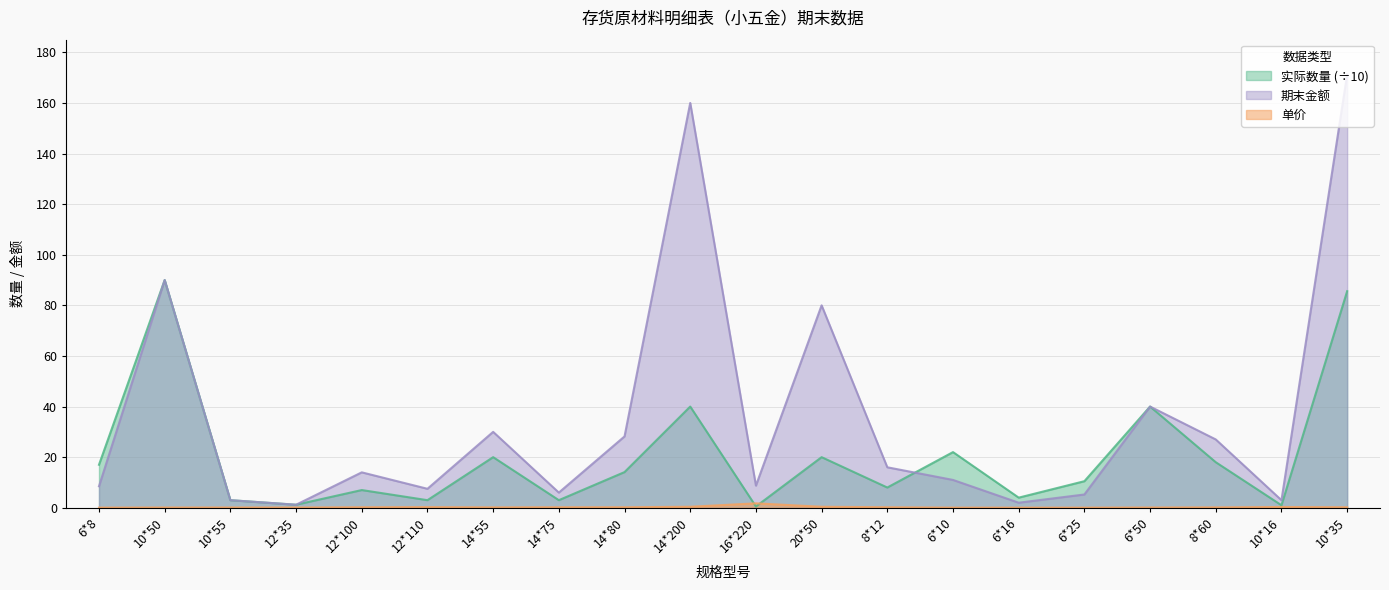

What is the average value of the 单价 series?

0.2